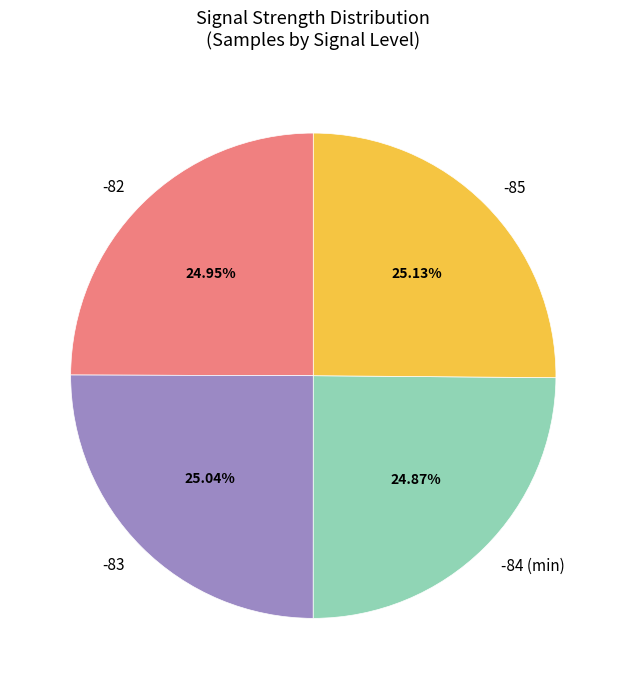

Is -83 the majority of the pie?

No